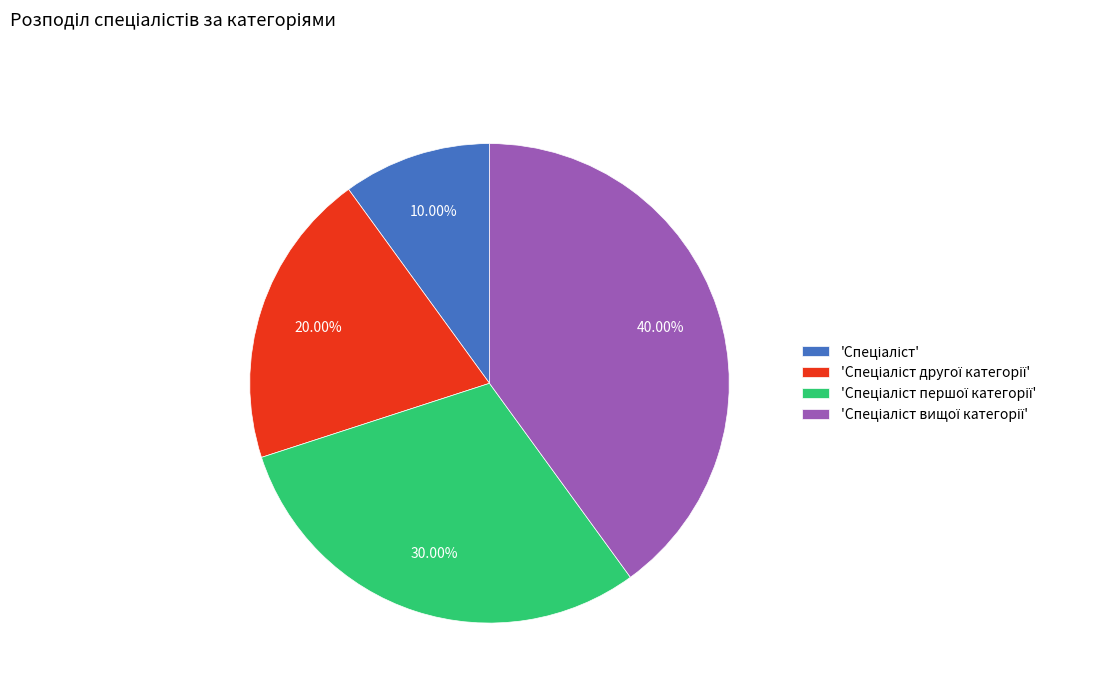

Is there any slice that represents more than half of the pie?

No